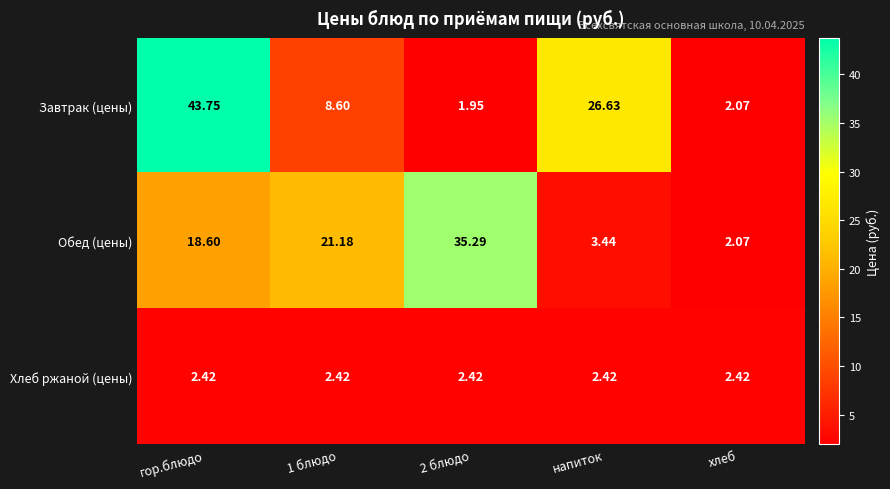

Between 2 блюдо and хлеб, which series saw the biggest shift?

Обед (цены)